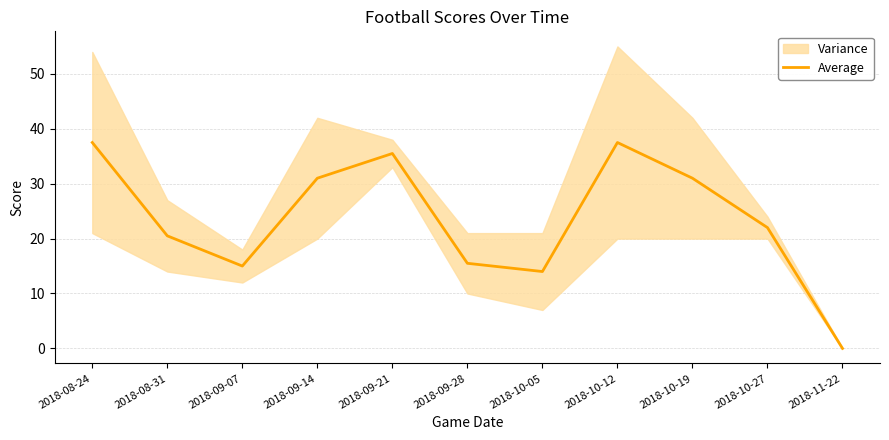

Is it true that Average equals 0.0 at 2018-11-22?

True